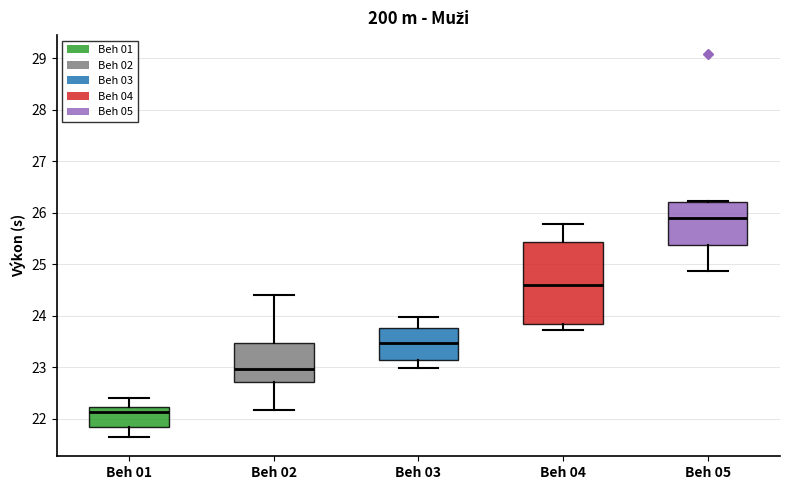

Where does the median line of the box for Beh 02 sit on the y-axis? The values are not printed on the chart, so give them approximately, as read against the axis.

23.0